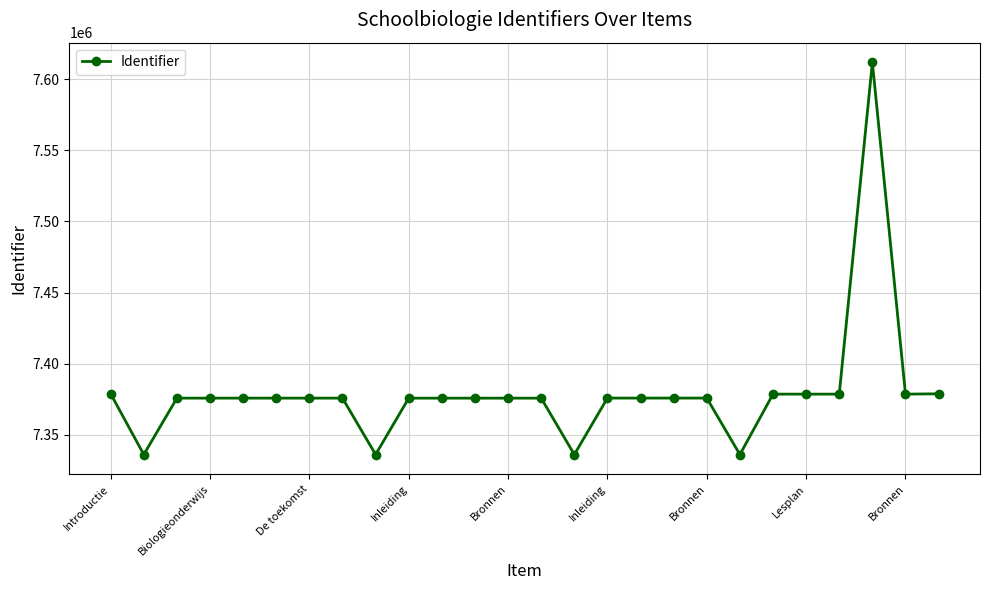

True or false: the data has more than 0 interior local peaks.

True